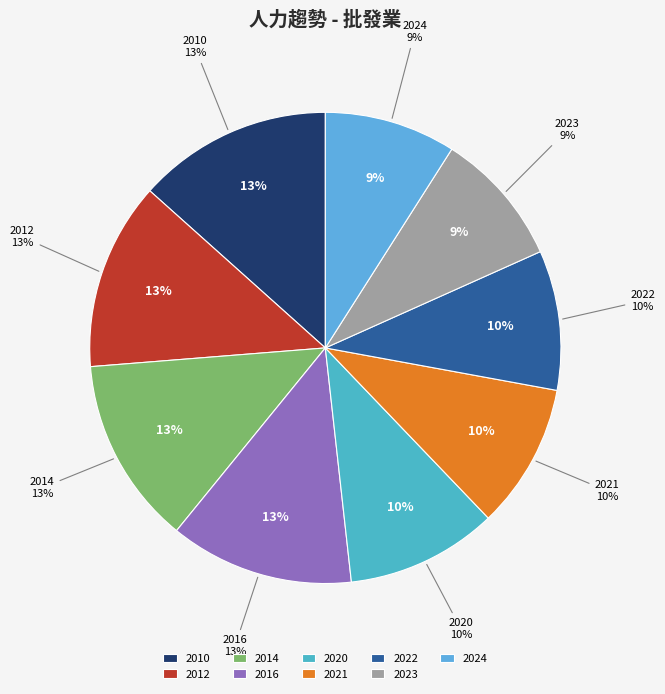

To the nearest percent, what percentage of the pie is 2021?

10%